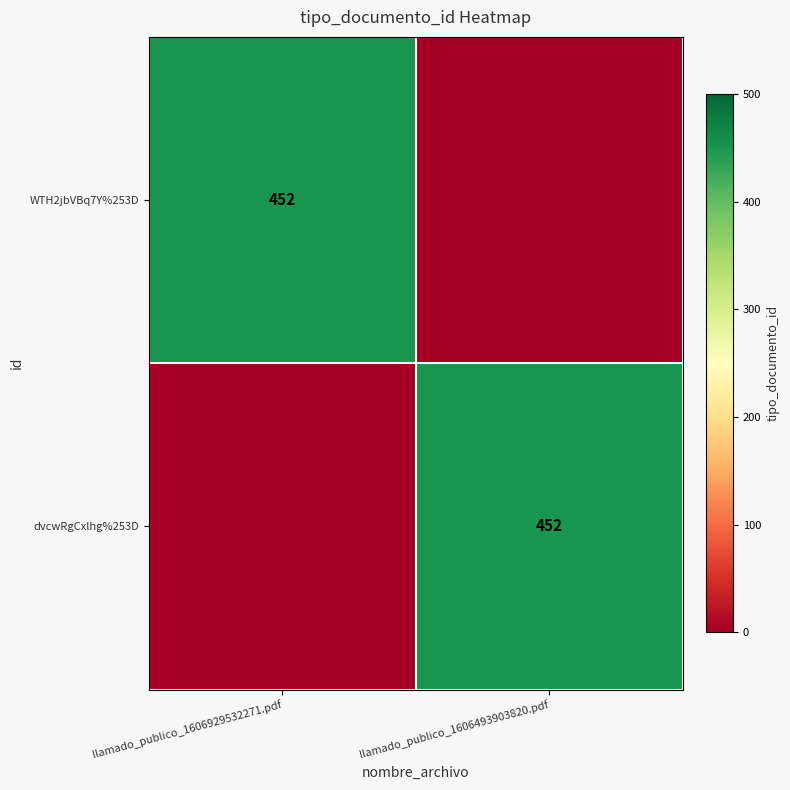

True or false: dvcwRgCxlhg%253D has a value of 452 at llamado_publico_1606493903820.pdf.

True